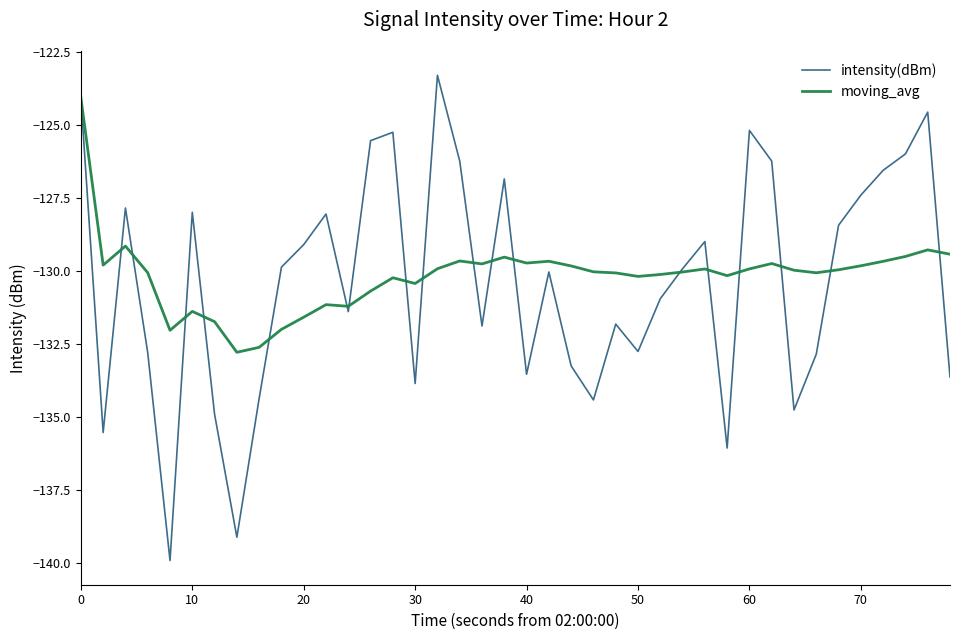

What is the maximum value shown in the chart?

-123.3